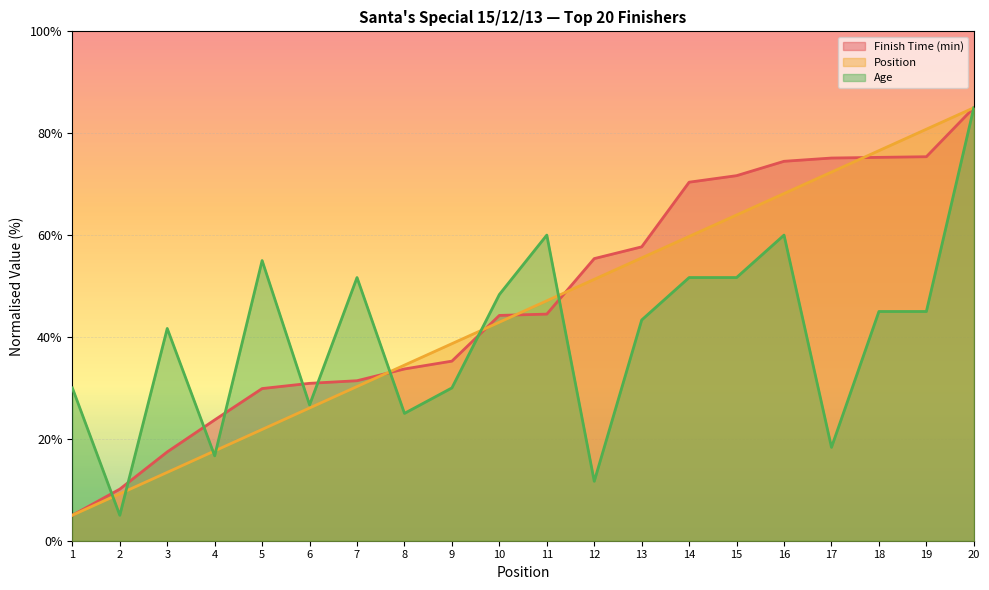

How many lines are shown in the chart?

3